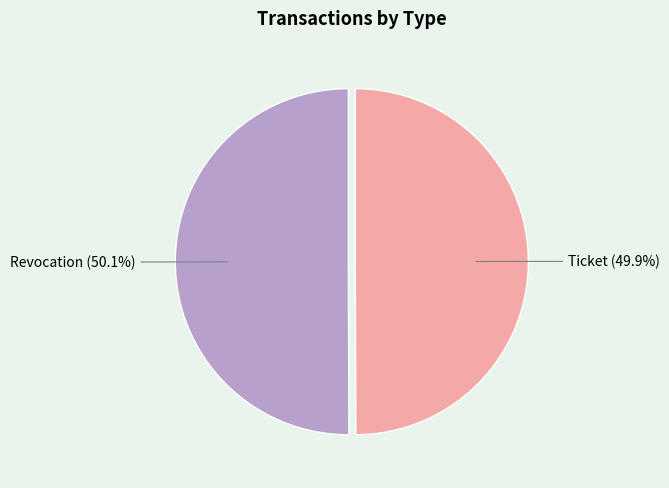

What percentage is the Revocation slice, to the nearest percent?

50%